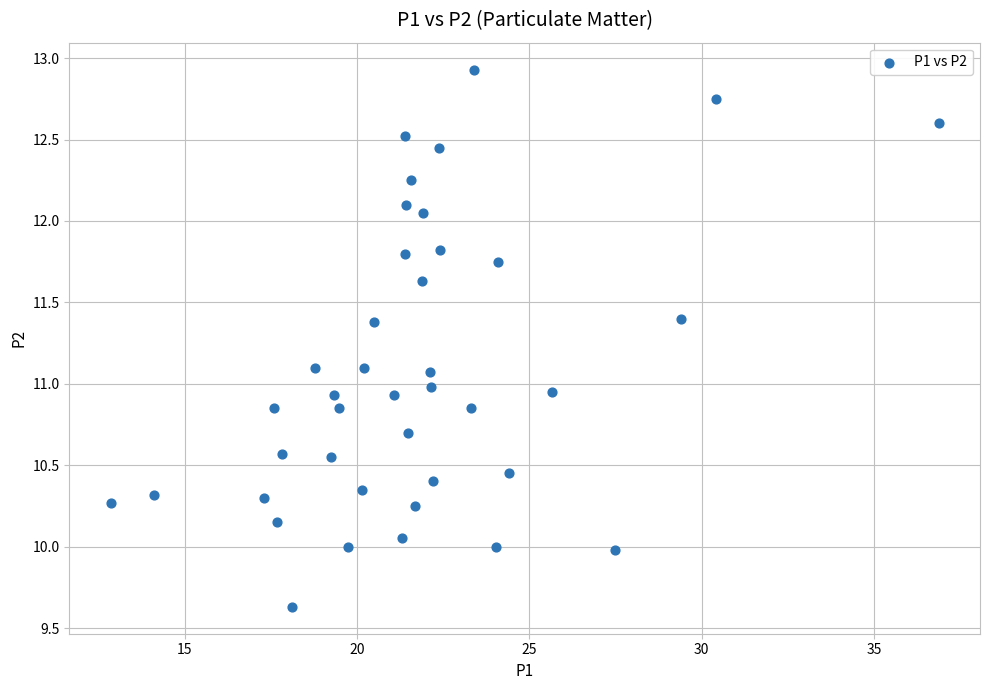

What is the range of Y values (max minus min)?

3.3